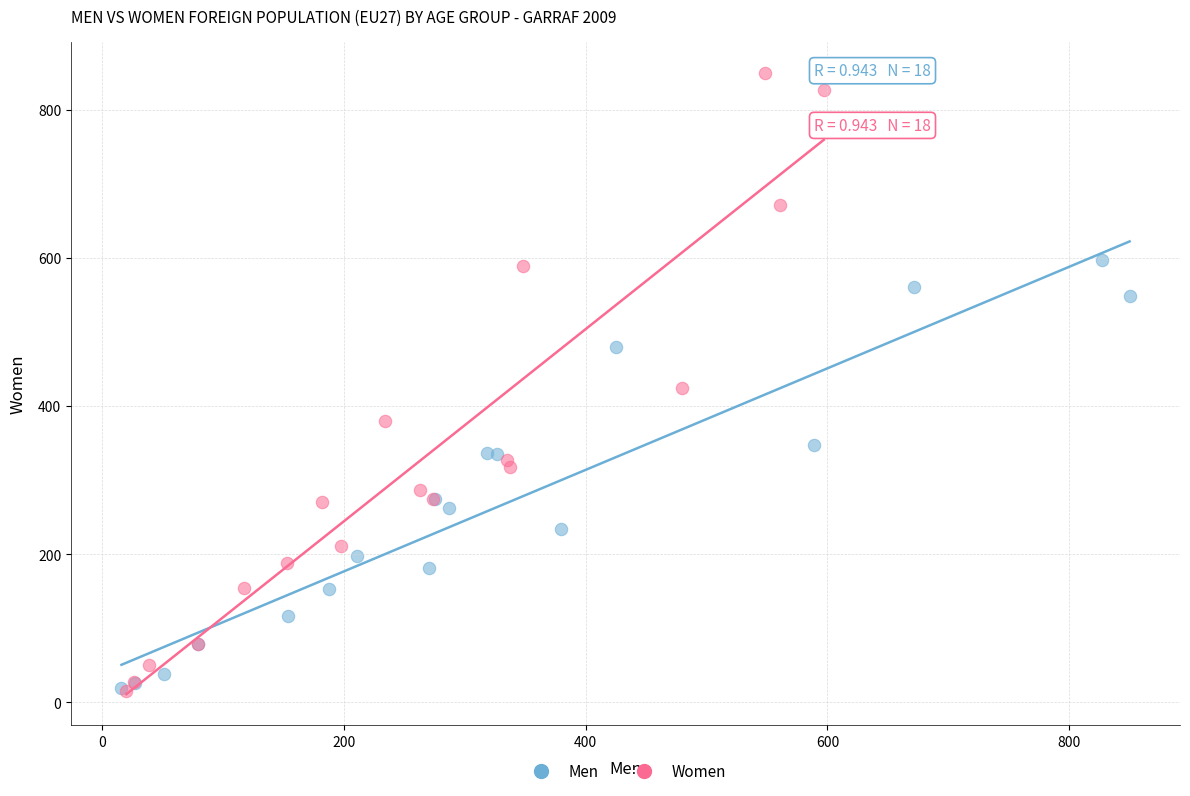

Which series has the widest spread of Y values?

Women